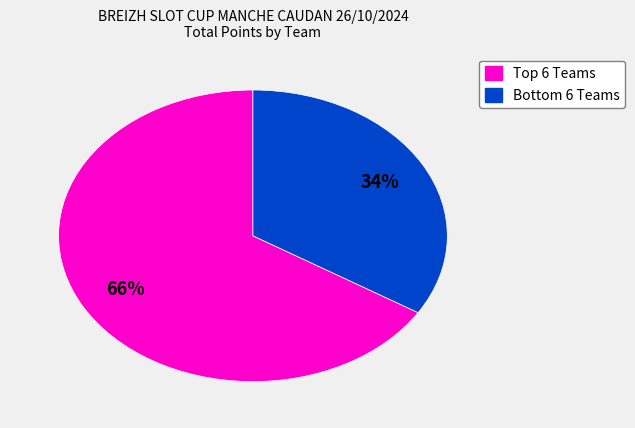

To the nearest percent, what is the difference between the largest and smallest slice percentages?

32%